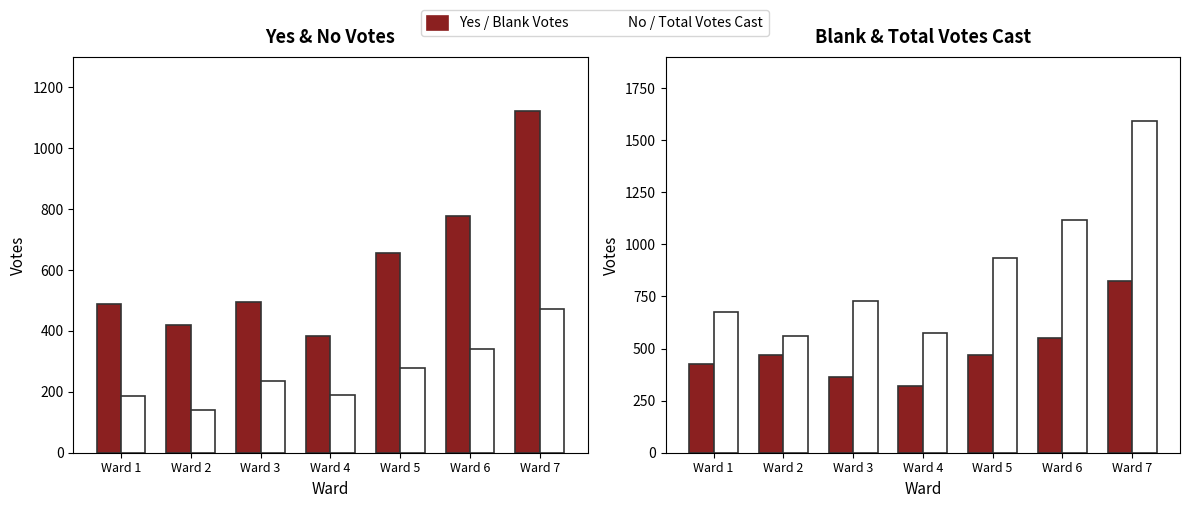

Reading left to right, transcribe all the data shown in this chart.

Yes: 488	421	494	384	657	777	1122
No: 187	139	234	191	278	341	472
Blank Votes: 424	471	365	319	467	550	825
Total Votes Cast: 675	560	728	575	935	1118	1594